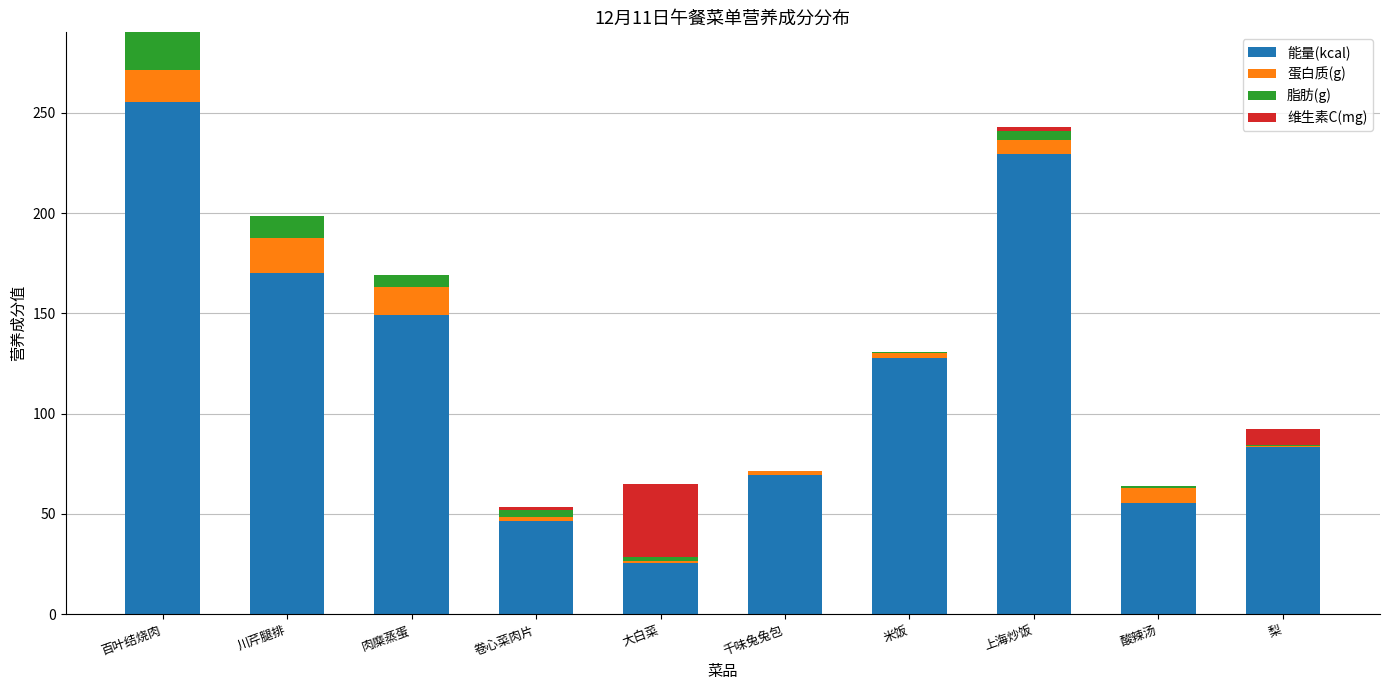

At which category is the sum across all series the highest?

百叶结烧肉